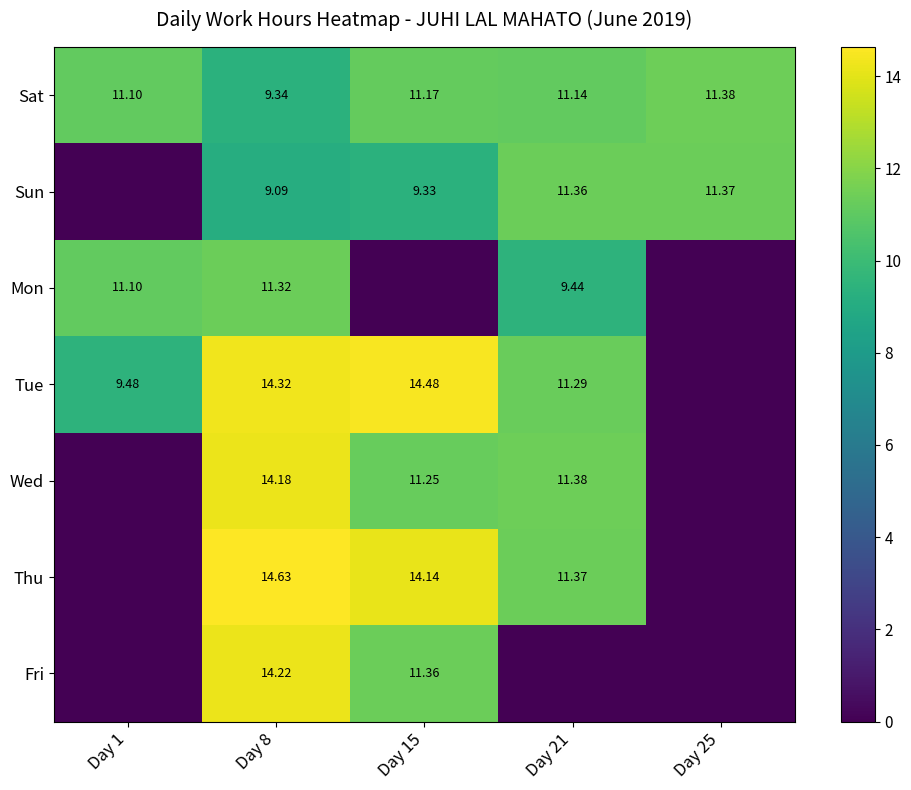

What is the total value across all series at Day 25?

22.8